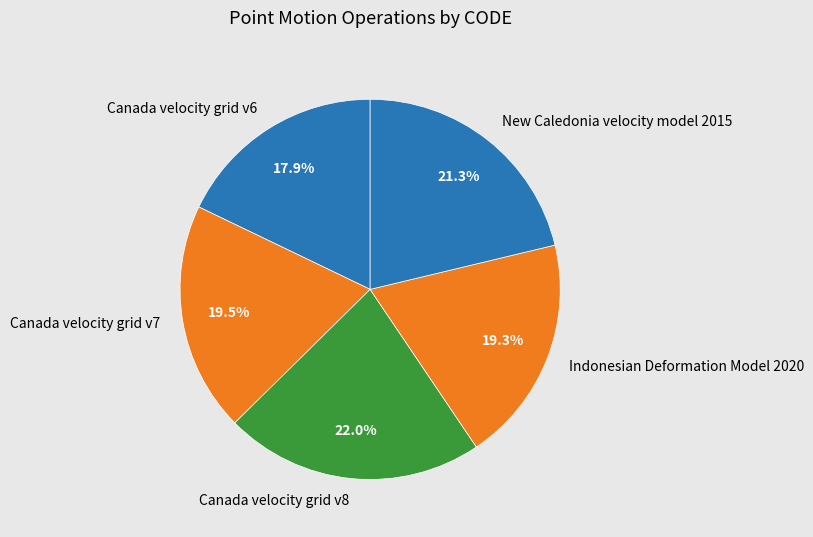

Does Canada velocity grid v6 account for over 50% of the chart?

No